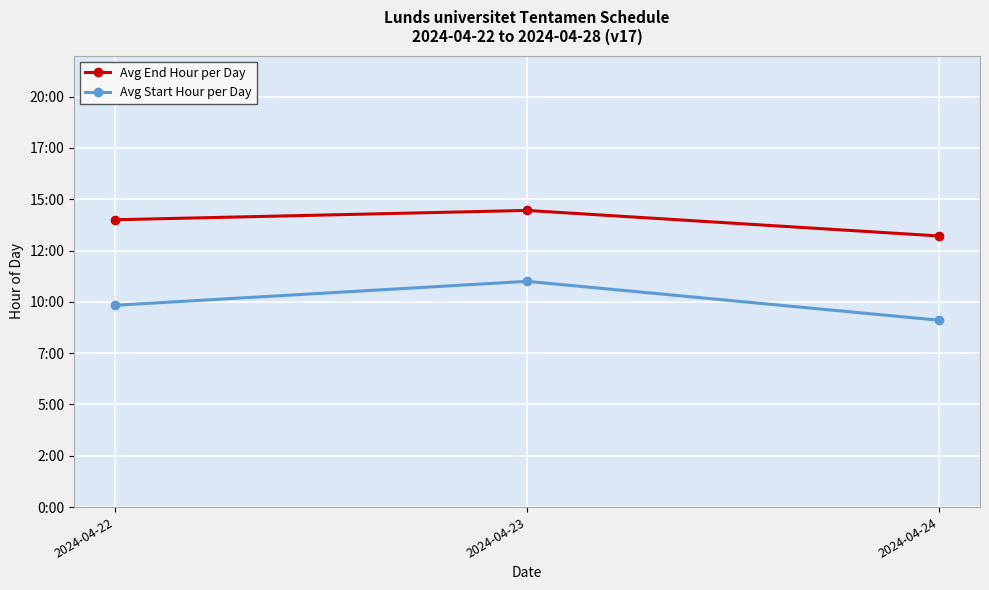

What is the value of the Avg Start Hour per Day point at the 2nd from the left?

11.0